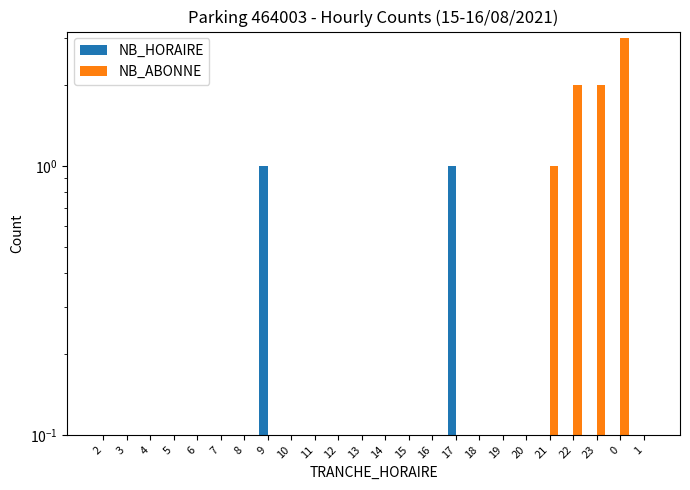

Between 15 and 12, which is larger?

15